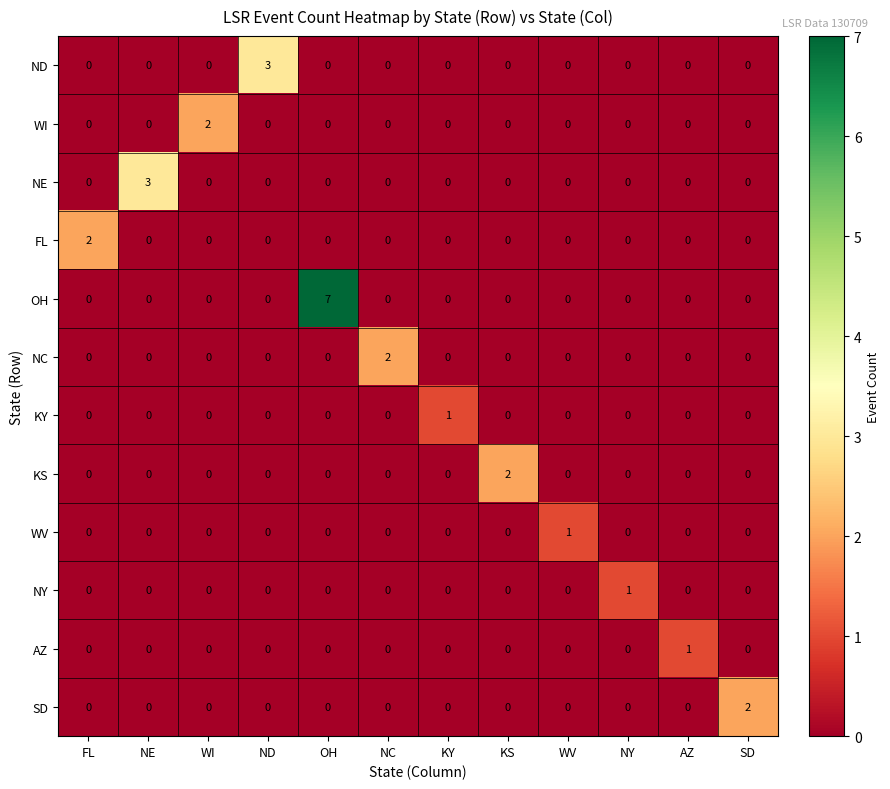

Count the KS values in the range 0 to 1.

11